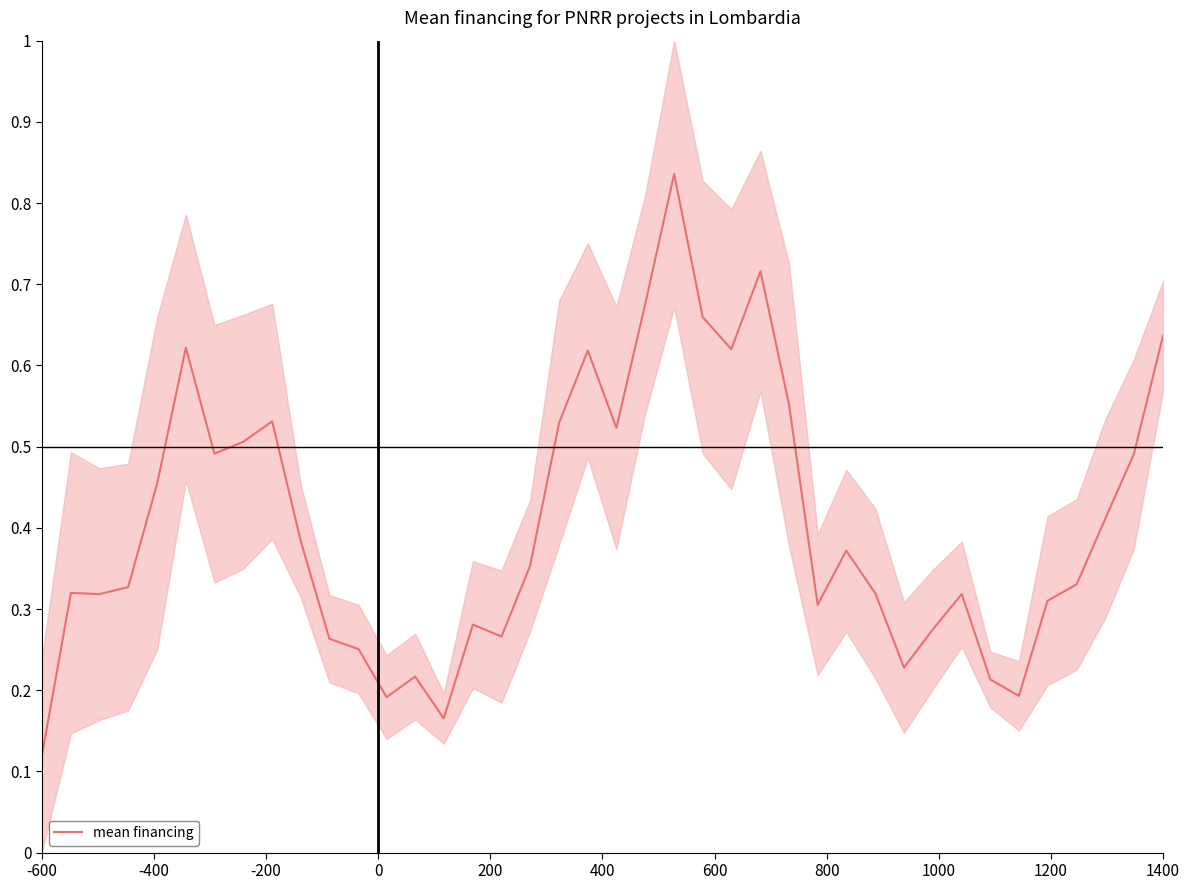

What is the difference between the maximum and minimum values?

0.7